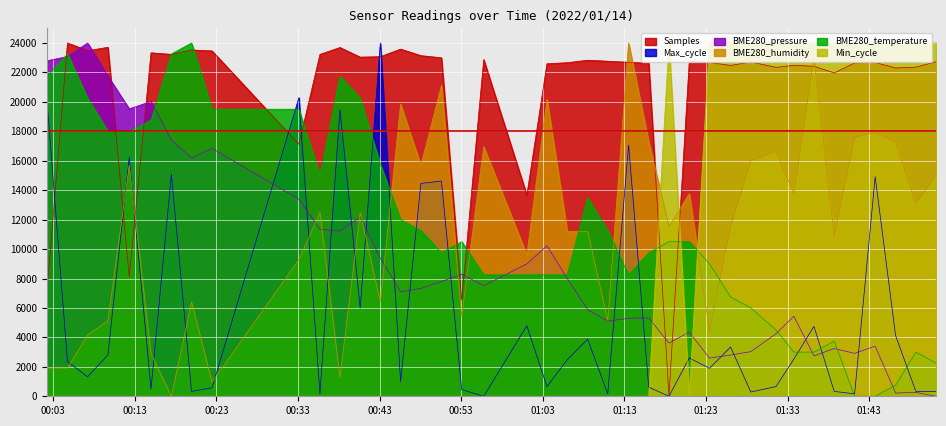

Where does the BME280_humidity series first go above 12480?

2022/01/14 00:12:19